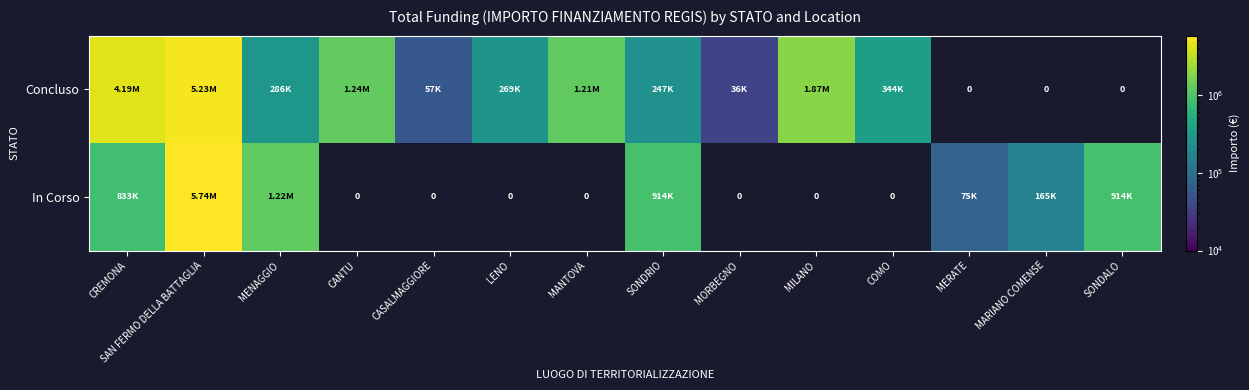

What is the sum of the Concluso values at MERATE and LENO?

269021.9